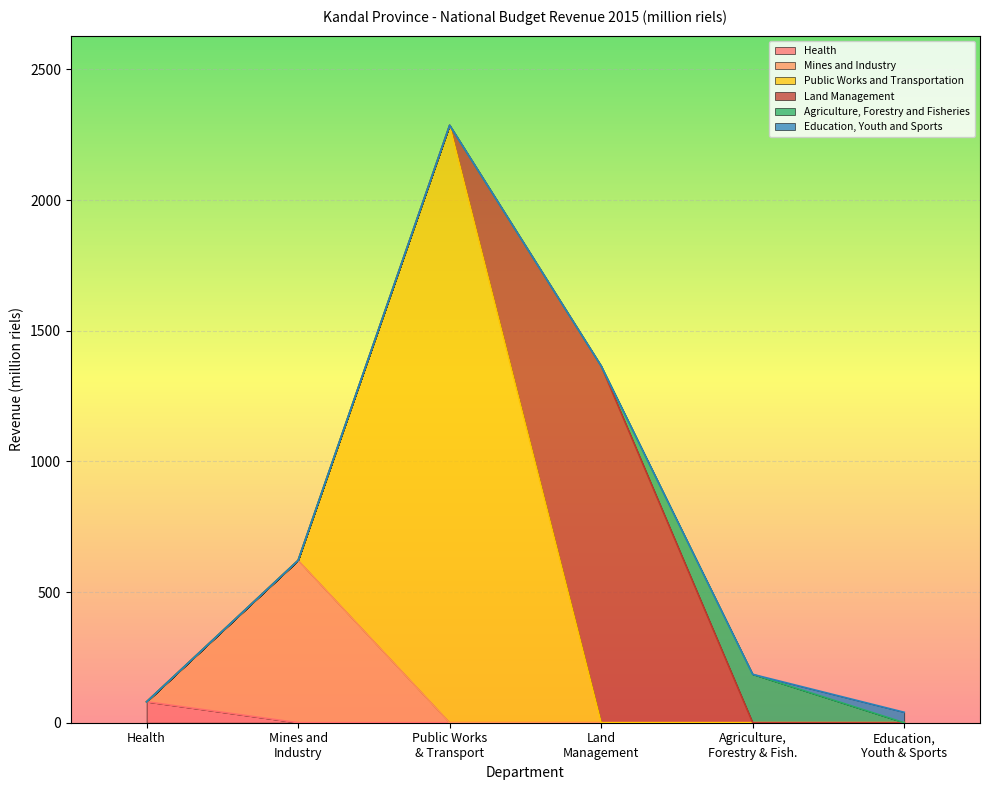

What is the highest value of the Land Management series?

1365.0